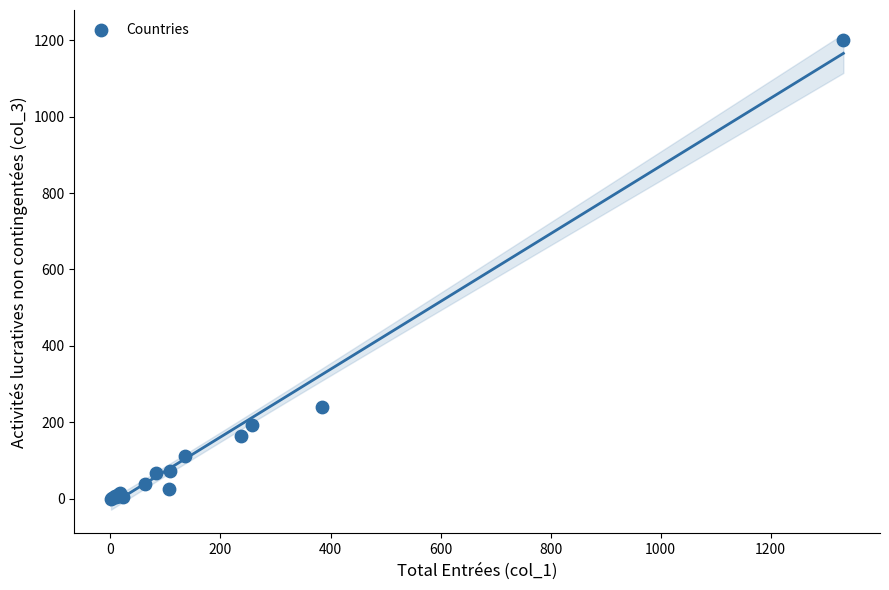

What Y value in the scatter plot is closest to 601?

240